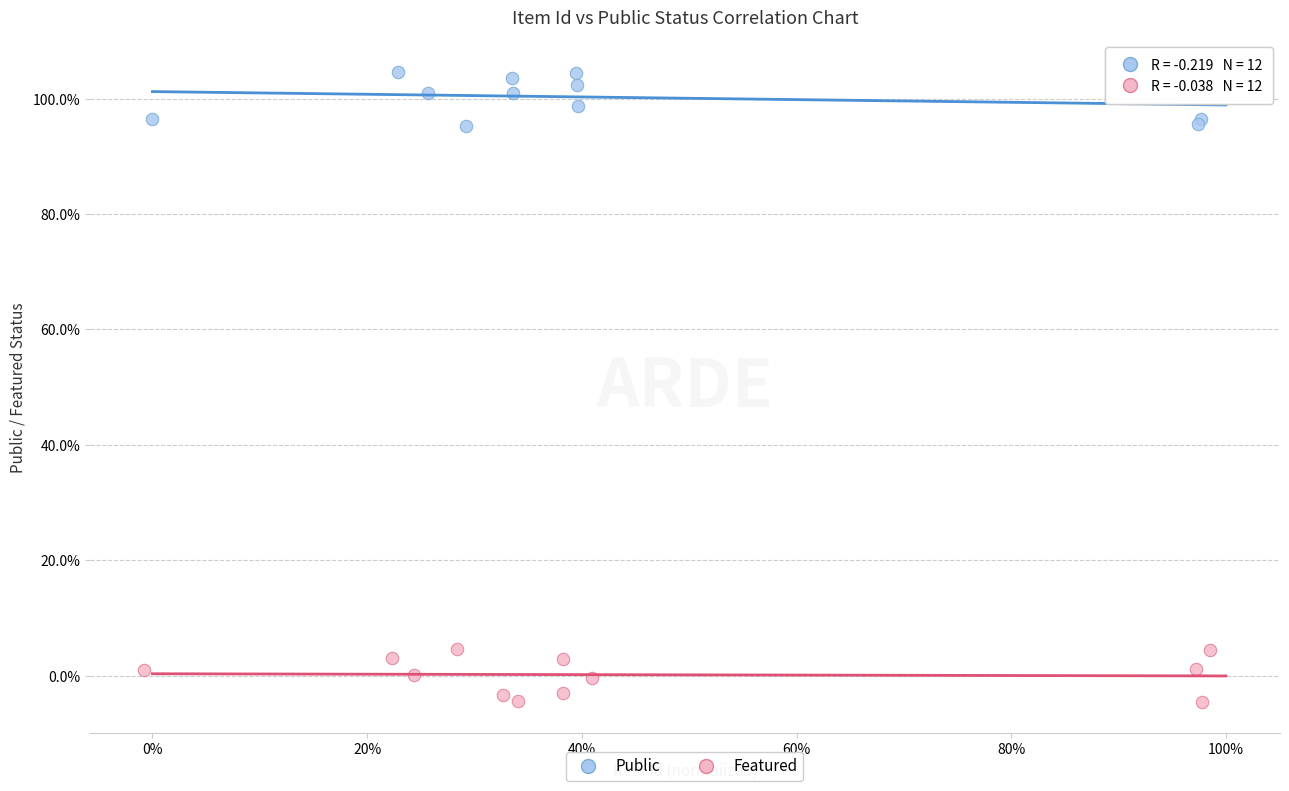

Which series reaches the minimum Y coordinate?

Featured